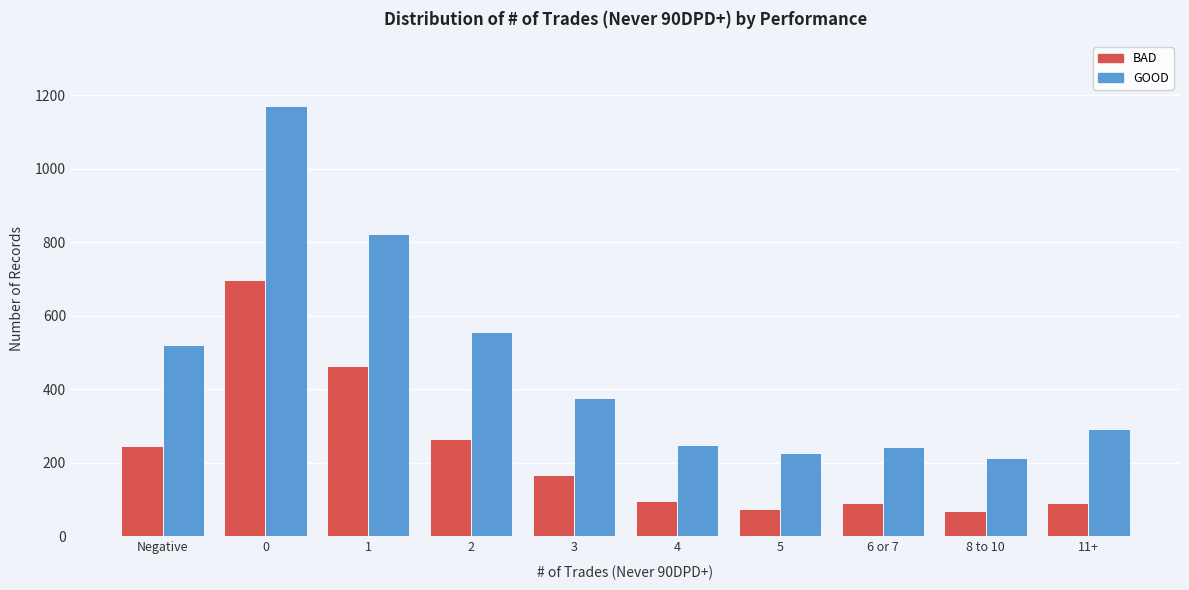

The value of GOOD at 3 is 78. True or false?

False